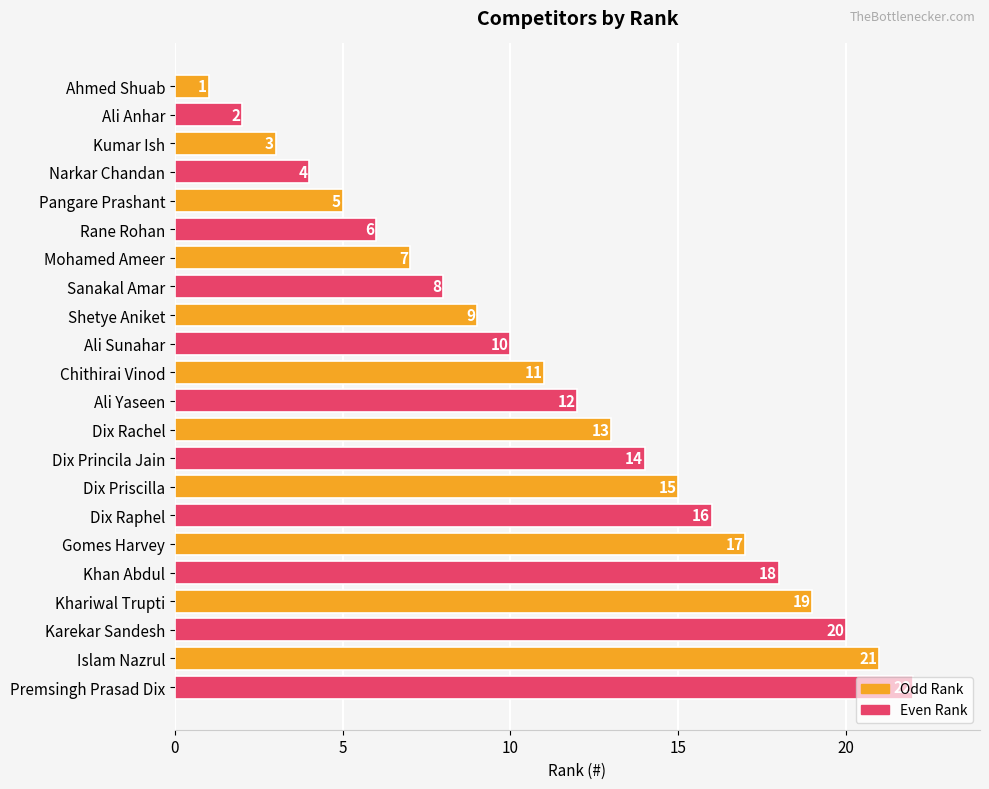

Which label corresponds to the largest value in the chart?

Premsingh Prasad Dix